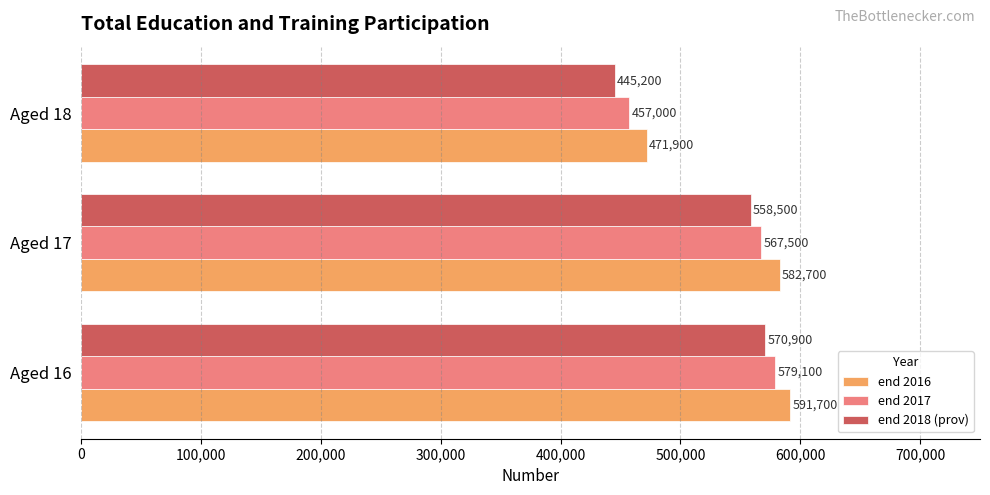

At how many categories does at least one series exceed 587844?

1